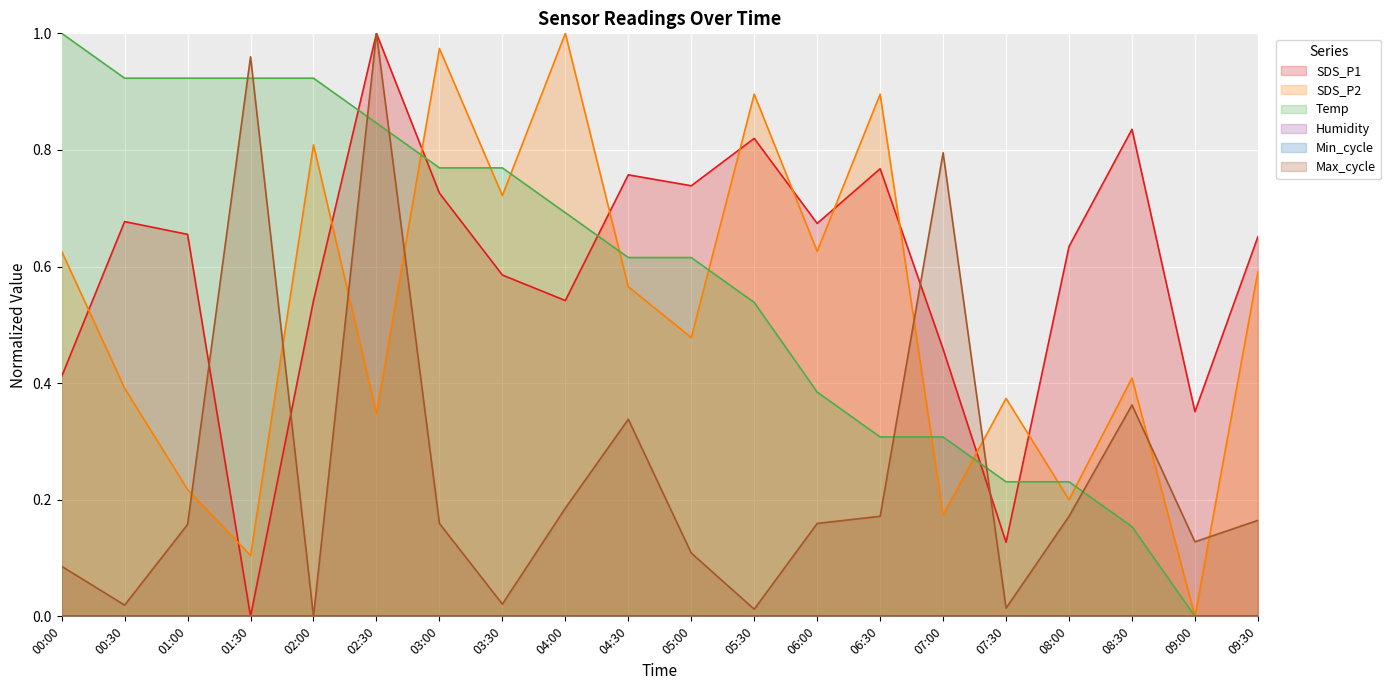

How many times do SDS_P1 and Temp cross each other?

5